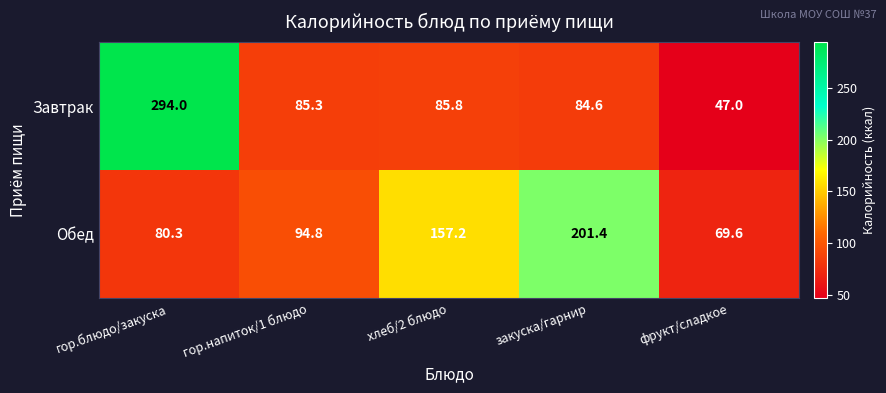

What value does the Завтрак series have at гор.блюдо/закуска?

294.0